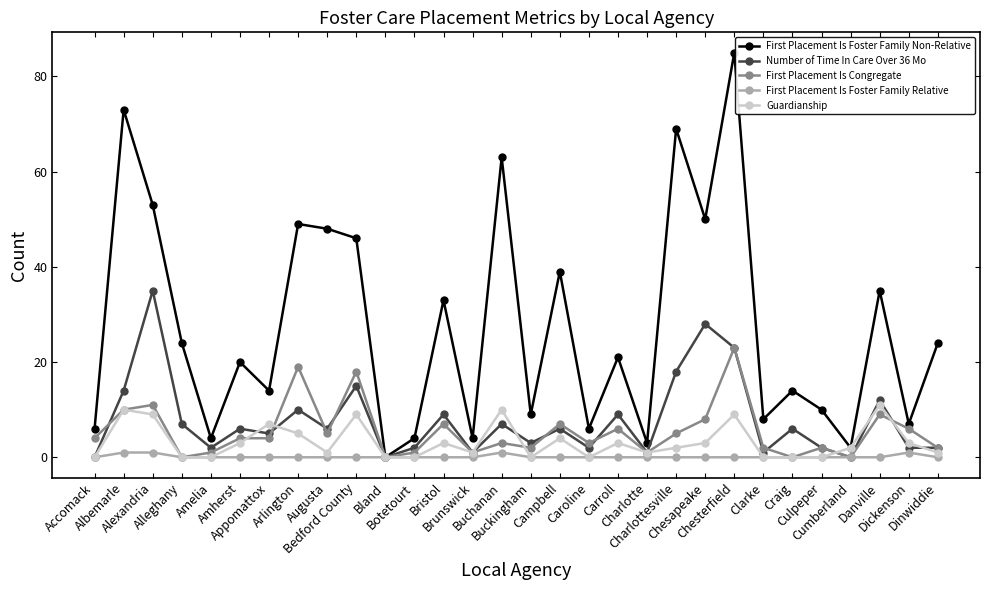

What is the spread (max minus min) of values at Danville?

35